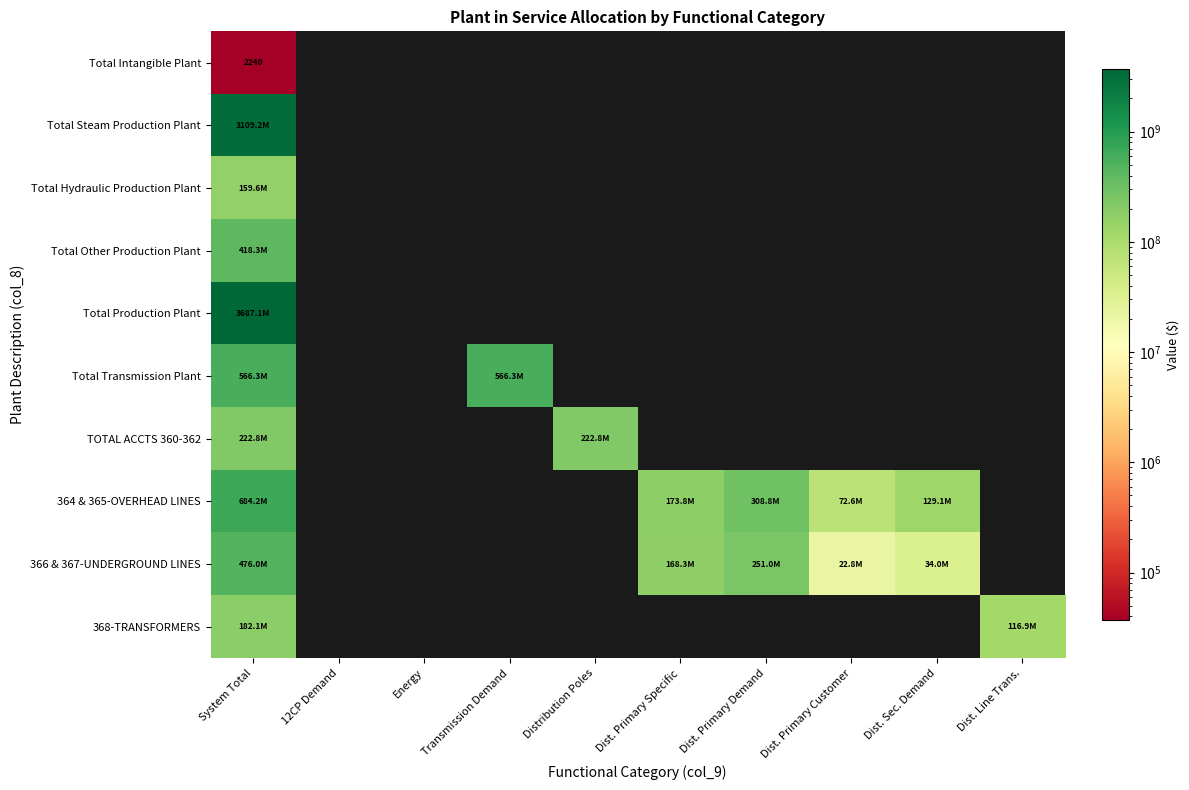

At which label does Total Production Plant reach its peak?

System Total